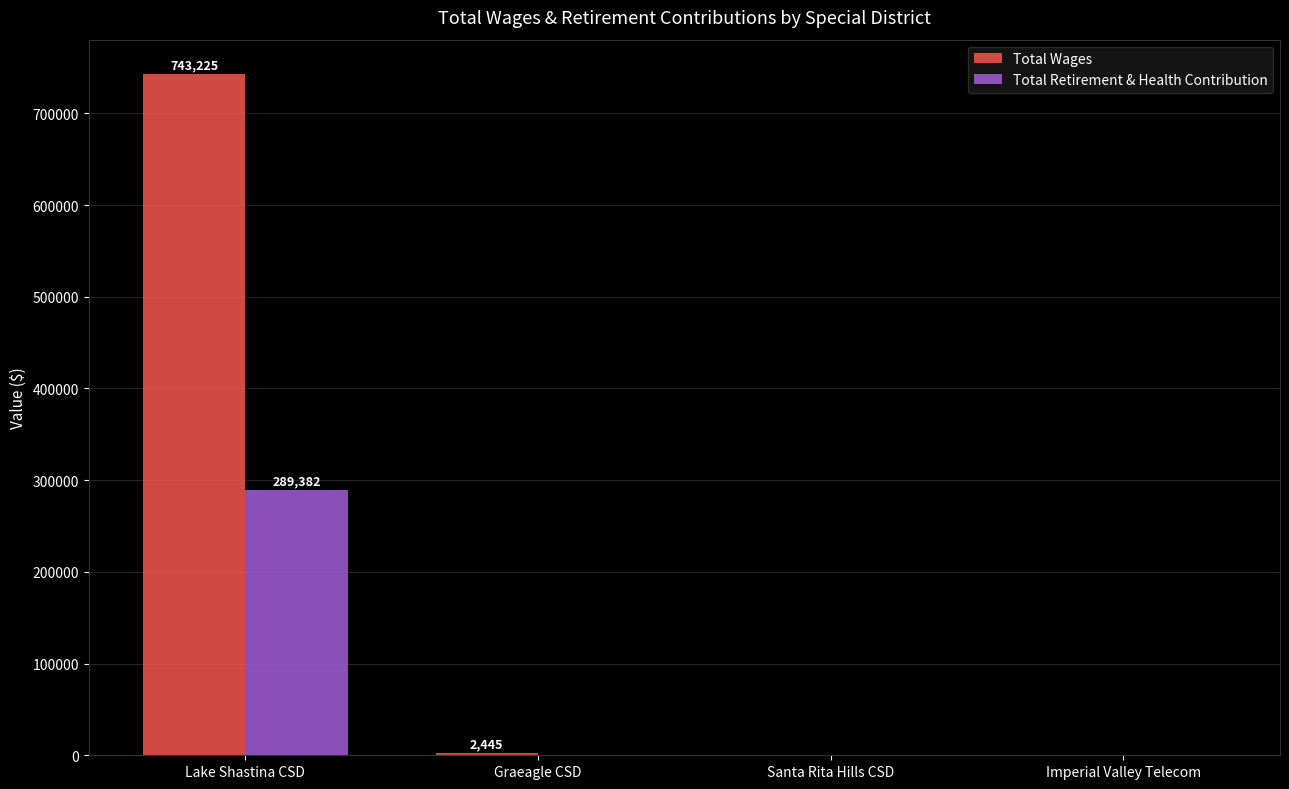

At which category is the sum across all series the highest?

Lake Shastina CSD